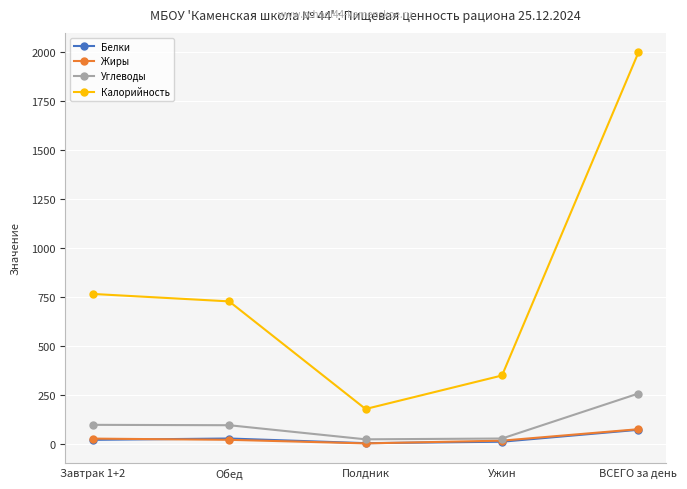

What is the sum of the Калорийность values at Полдник and Завтрак 1+2?

949.0